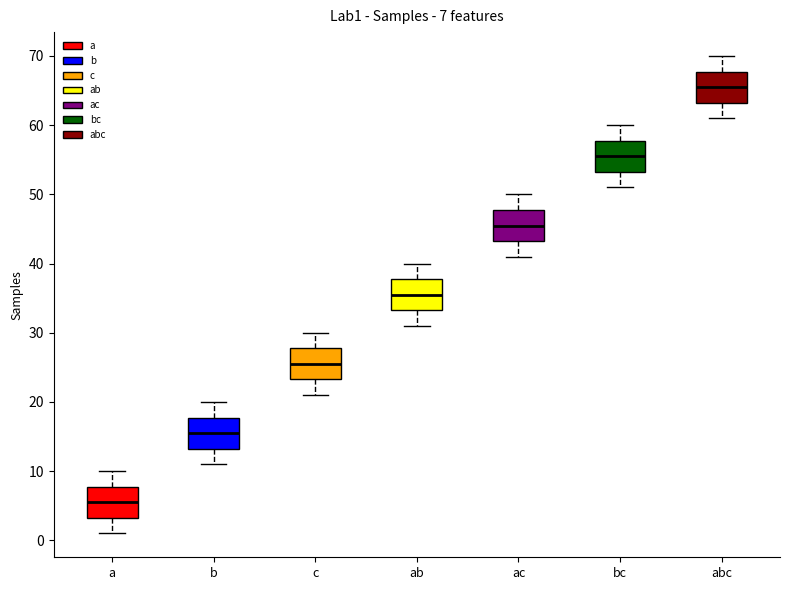

Which box has the lowest median line?

a